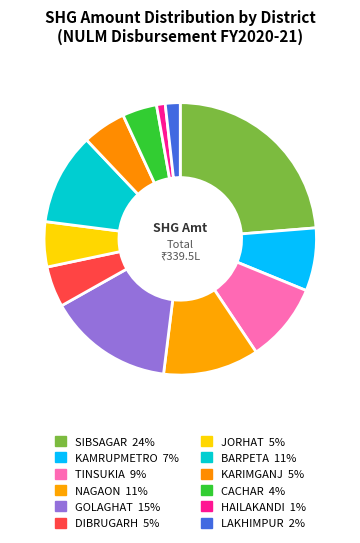

To the nearest percent, what is the difference between the SIBSAGAR and CACHAR slice percentages?

20%